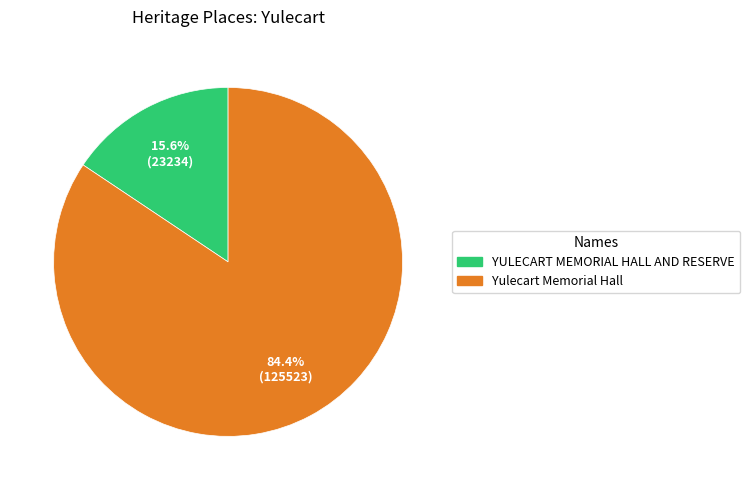

To the nearest percent, what is the average slice percentage?

50%